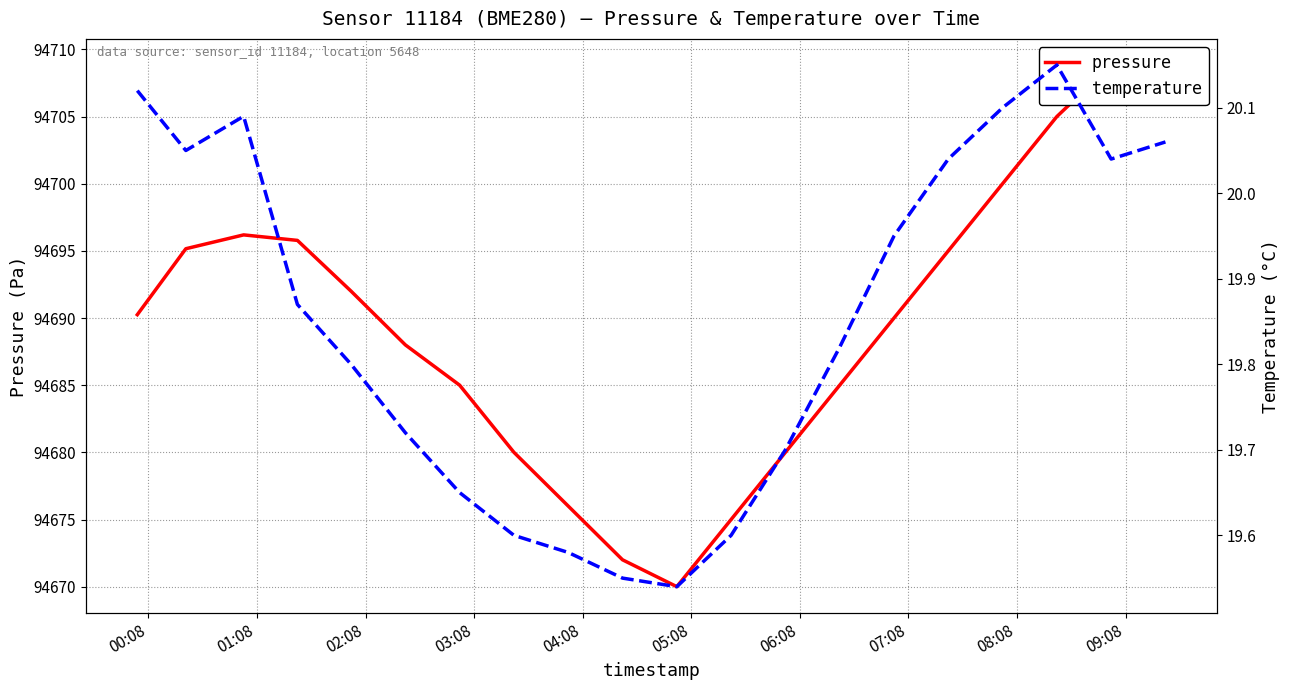

True or false: temperature and pressure cross at least once.

False